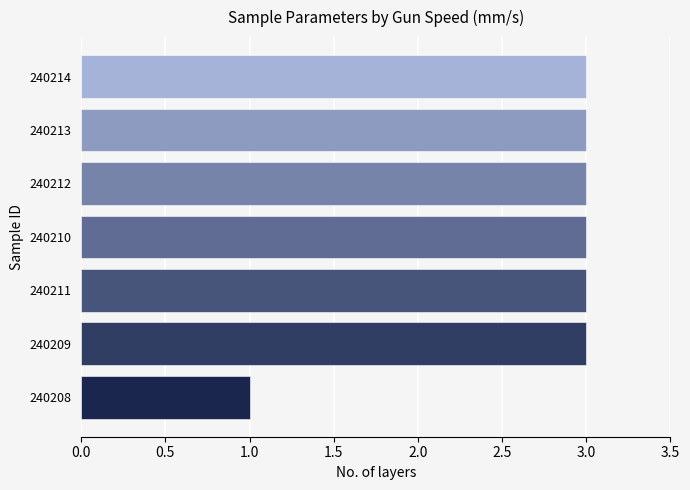

How many values are below 3?

1